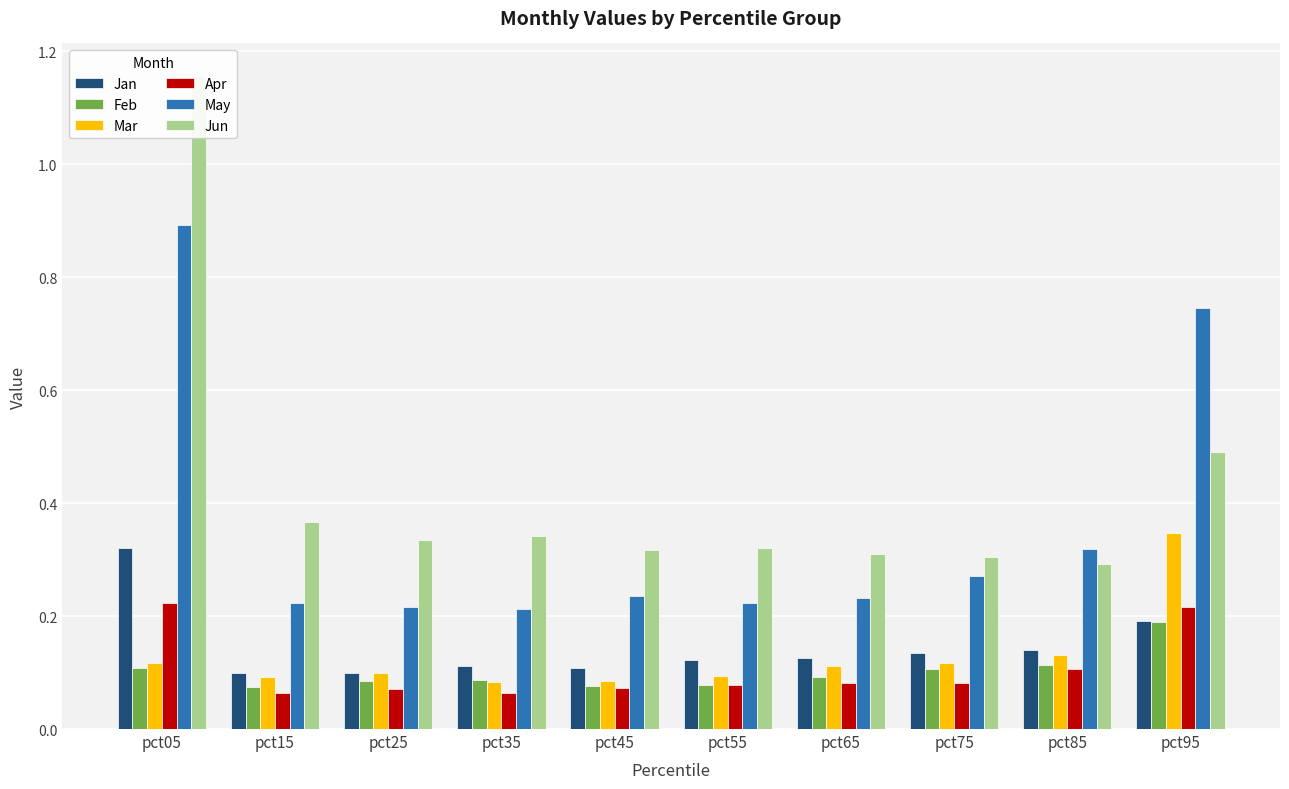

What is the highest value of the Jun series?

1.2